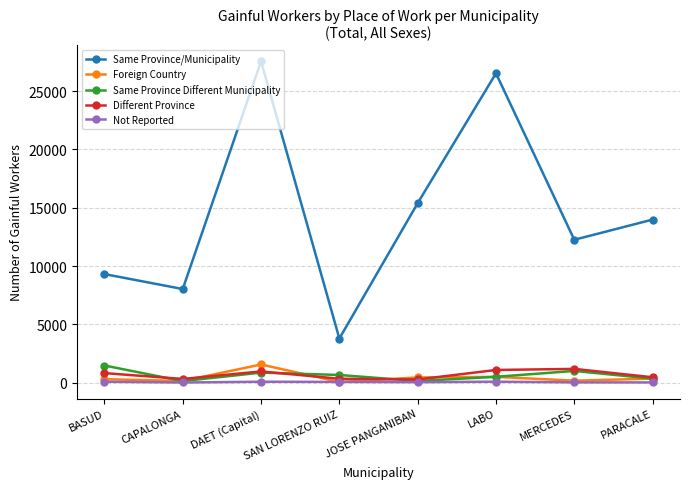

At which category does Foreign Country reach its first local peak?

DAET (Capital)